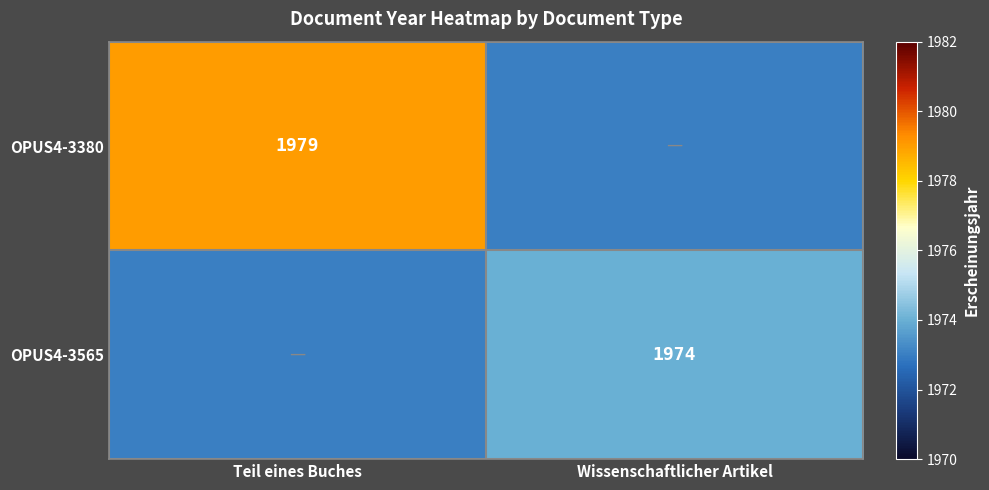

True or false: OPUS4-3565 has a value of 2966 at Wissenschaftlicher Artikel.

False